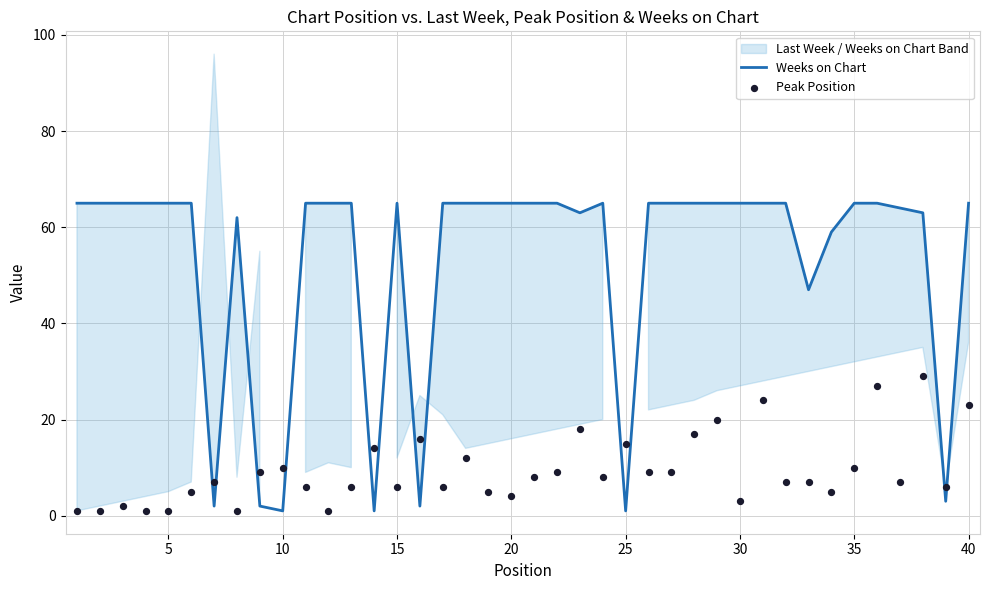

What is the highest value of the Weeks on Chart series?

65